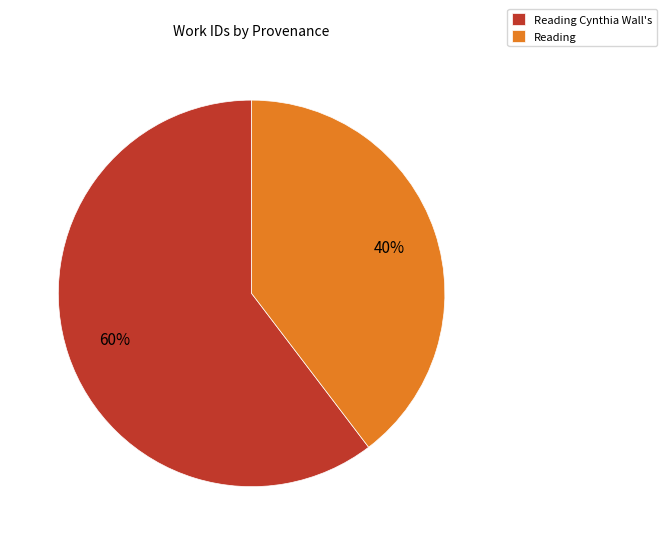

To the nearest percent, what is the average slice percentage?

50%